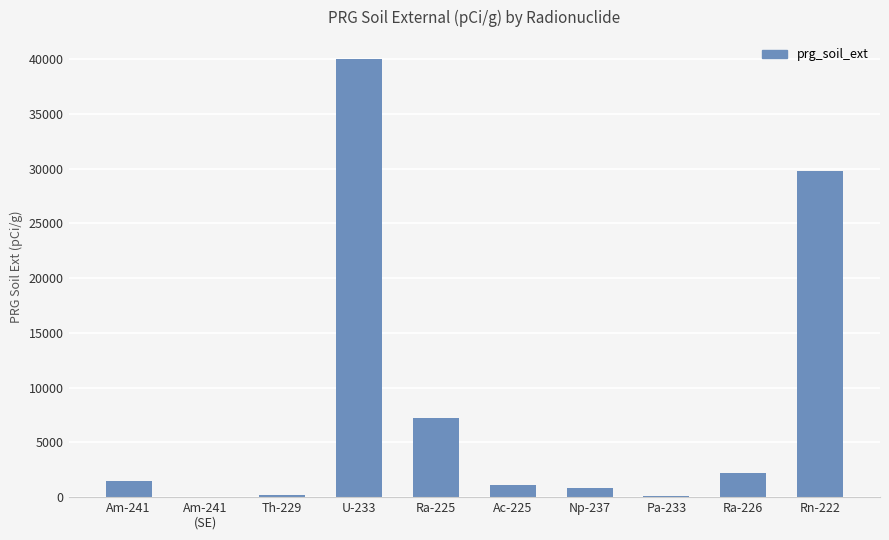

What is the sum of all values?

82962.8